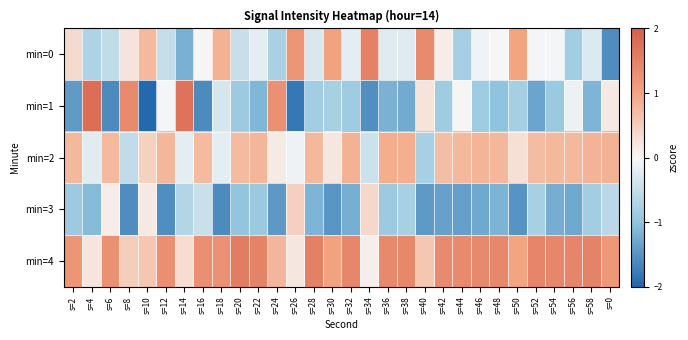

Reading left to right, transcribe all the data shown in this chart.

min=0: s=2=0.3	s=4=-0.7	s=6=-0.5	s=8=0.2	s=10=0.7	s=12=-0.5	s=14=-1.2	s=16=0.0	s=18=0.8	s=20=-0.5	s=22=-0.2	s=24=-0.8	s=26=1.2	s=28=-0.3	s=30=1.0	s=32=-0.2	s=34=1.5	s=36=-0.2	s=38=-0.2	s=40=1.4	s=42=0.1	s=44=-0.8	s=46=-0.1	s=48=-0.0	s=50=1.0	s=52=-0.0	s=54=-0.0	s=56=-0.8	s=58=-0.3	s=0=-1.6
min=1: s=2=-1.4	s=4=1.8	s=6=-1.6	s=8=1.4	s=10=-2.0	s=12=-0.0	s=14=1.7	s=16=-1.6	s=18=-0.3	s=20=-0.9	s=22=-1.2	s=24=1.3	s=26=-1.8	s=28=-0.8	s=30=-0.8	s=32=-0.8	s=34=-1.5	s=36=-1.2	s=38=-1.3	s=40=0.2	s=42=-0.8	s=44=0.0	s=46=-0.8	s=48=-1.0	s=50=-0.8	s=52=-1.3	s=54=-0.9	s=56=-0.1	s=58=-1.2	s=0=0.2
min=2: s=2=0.8	s=4=-0.2	s=6=0.7	s=8=-0.5	s=10=0.5	s=12=0.8	s=14=-0.2	s=16=0.7	s=18=-0.2	s=20=0.7	s=22=0.8	s=24=0.1	s=26=-0.1	s=28=0.8	s=30=0.2	s=32=0.8	s=34=-0.4	s=36=0.9	s=38=0.9	s=40=-0.8	s=42=0.7	s=44=0.8	s=46=0.8	s=48=0.8	s=50=0.3	s=52=0.7	s=54=0.8	s=56=0.8	s=58=0.8	s=0=0.8
min=3: s=2=-0.9	s=4=-1.1	s=6=0.1	s=8=-1.6	s=10=0.2	s=12=-1.6	s=14=-0.7	s=16=-0.4	s=18=-1.6	s=20=-1.0	s=22=-0.9	s=24=-1.5	s=26=0.5	s=28=-1.2	s=30=-1.5	s=32=-1.2	s=34=0.4	s=36=-0.9	s=38=-0.8	s=40=-1.4	s=42=-1.4	s=44=-1.4	s=46=-1.3	s=48=-1.2	s=50=-1.5	s=52=-0.8	s=54=-1.2	s=56=-1.3	s=58=-0.8	s=0=-0.6
min=4: s=2=1.2	s=4=0.2	s=6=1.3	s=8=0.5	s=10=0.6	s=12=1.3	s=14=0.3	s=16=1.3	s=18=1.3	s=20=1.6	s=22=1.5	s=24=0.8	s=26=0.2	s=28=1.5	s=30=1.0	s=32=1.4	s=34=0.1	s=36=1.4	s=38=1.4	s=40=0.6	s=42=1.4	s=44=1.4	s=46=1.4	s=48=1.4	s=50=1.0	s=52=1.4	s=54=1.4	s=56=1.4	s=58=1.5	s=0=1.2